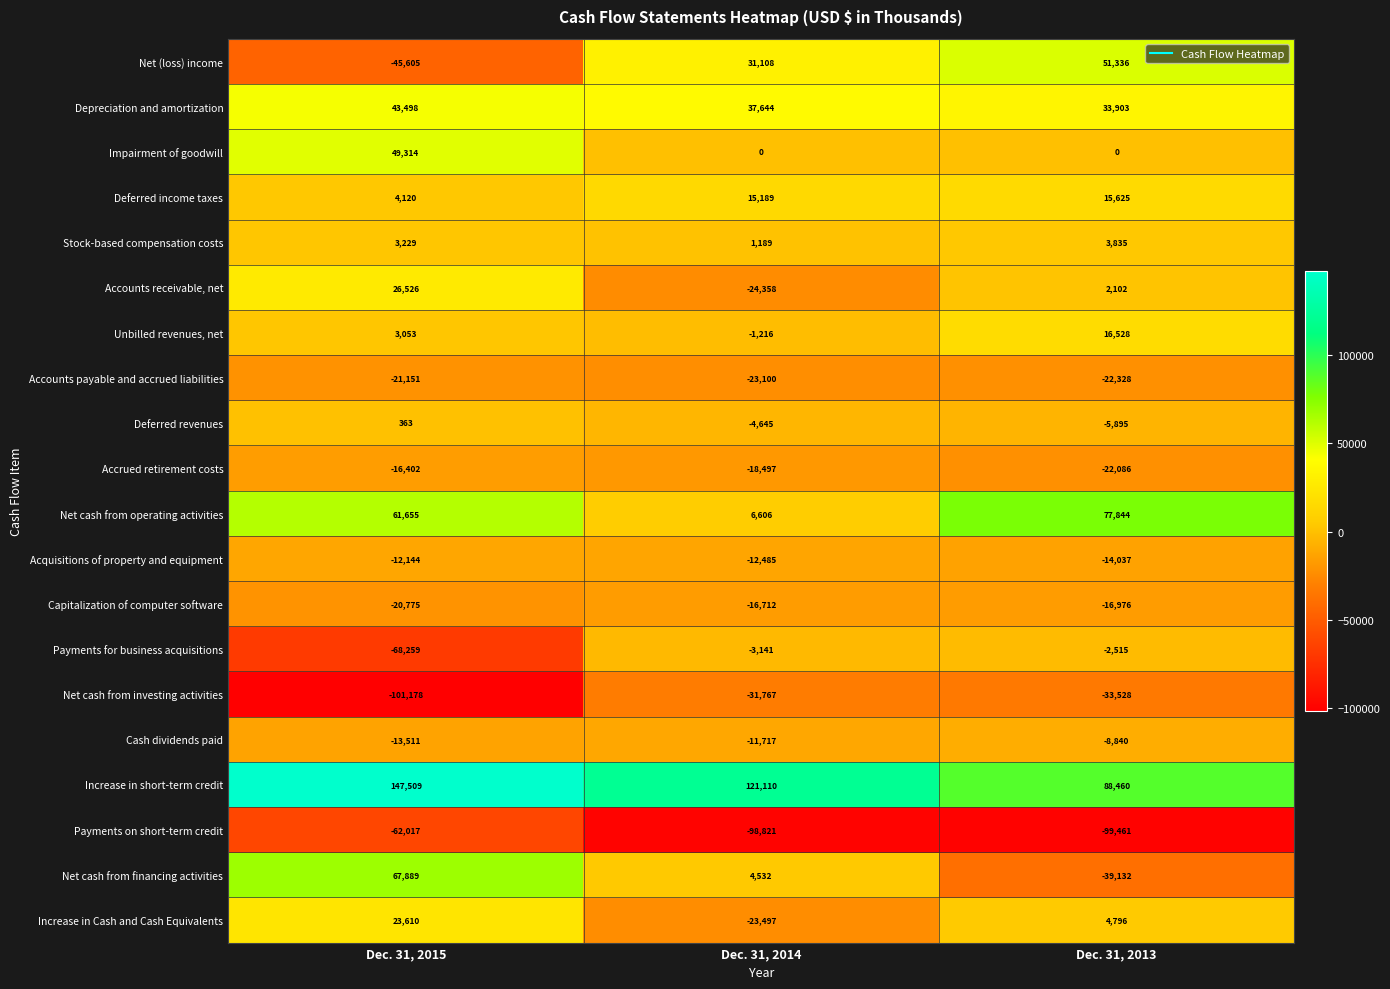

At which label is Accrued retirement costs closest to -19244?

Dec. 31, 2014